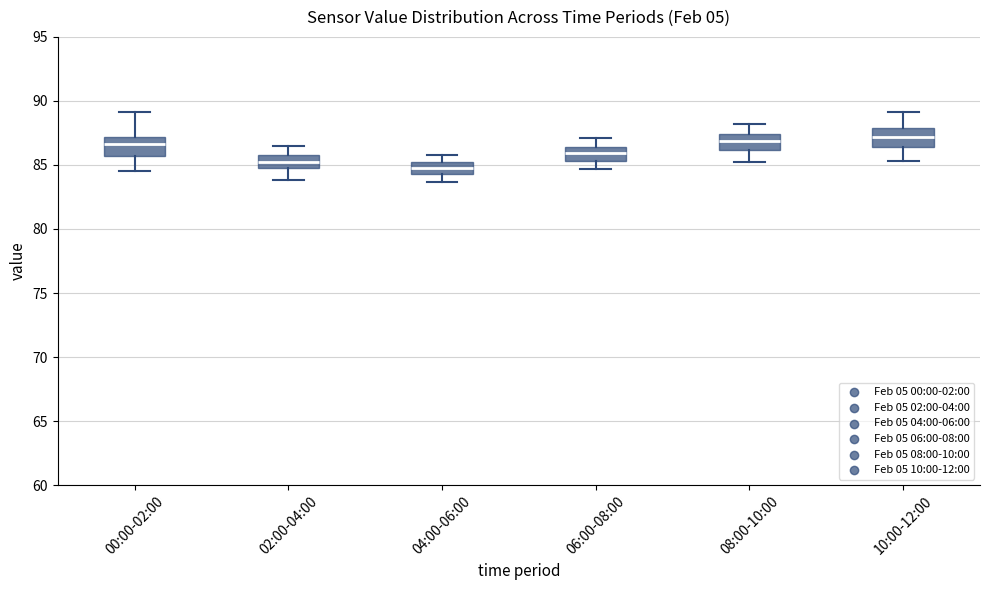

Where does the lower whisker of the box for 06:00-08:00 end on the y-axis? The values are not printed on the chart, so give them approximately, as read against the axis.

84.5